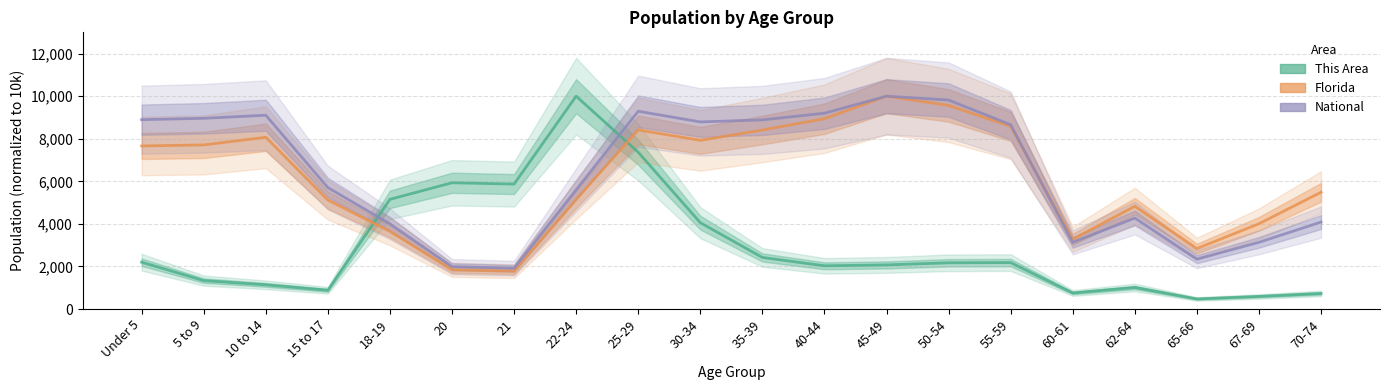

How many lines are shown in the chart?

3